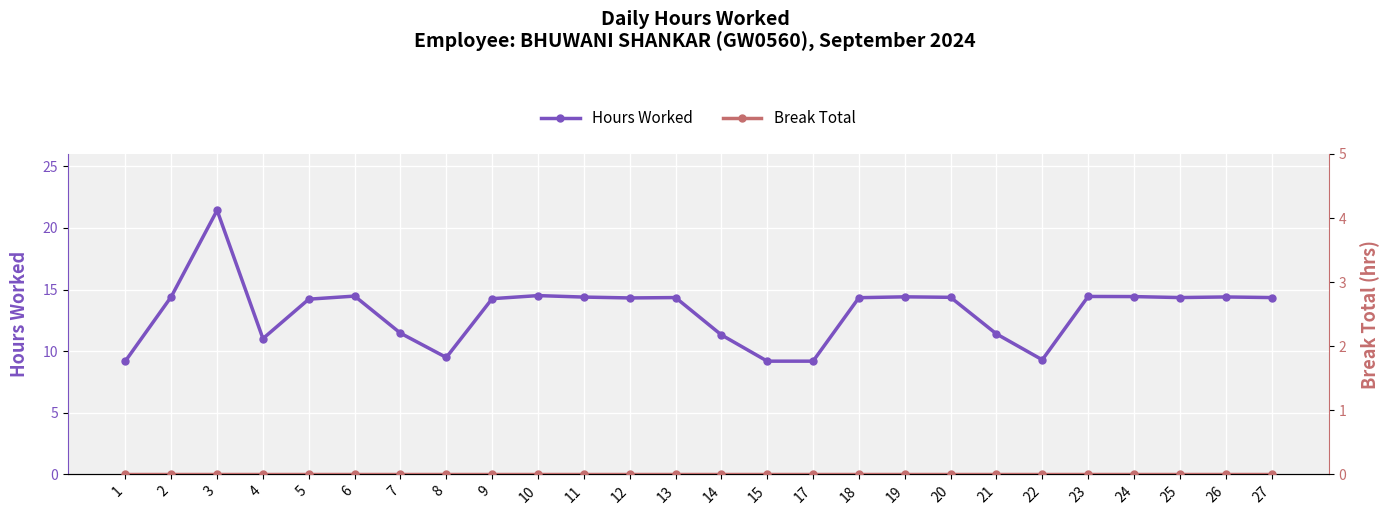

How many values in the Hours Worked series exceed 14?

17